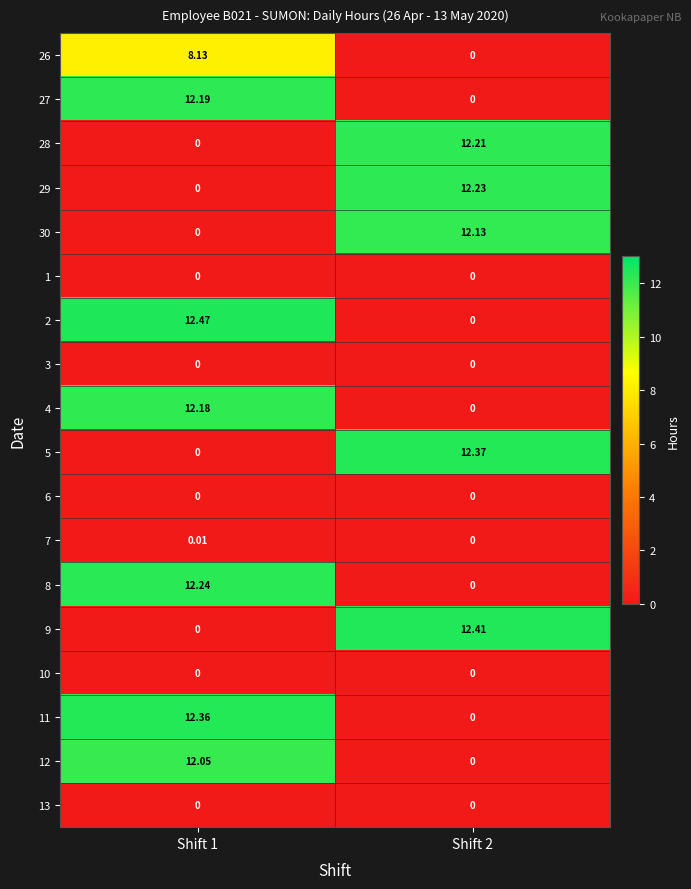

Which series has the largest total across all categories?

2